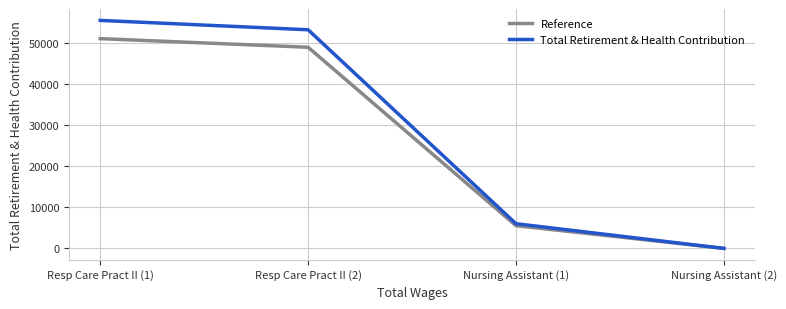

Rank the series by their maximum value, from highest to lowest.

Total Retirement & Health Contribution, Reference